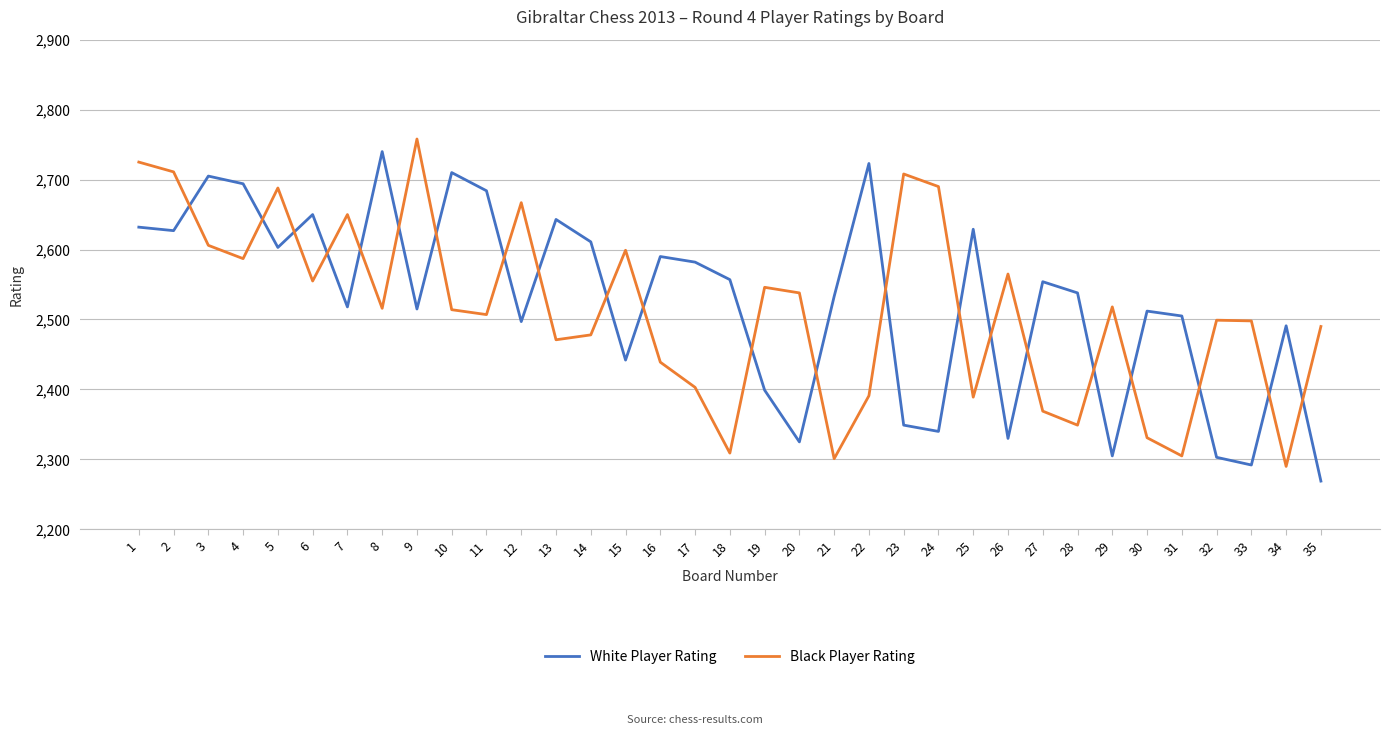

What is the sum of the White Player Rating values at 22 and 28?

5261